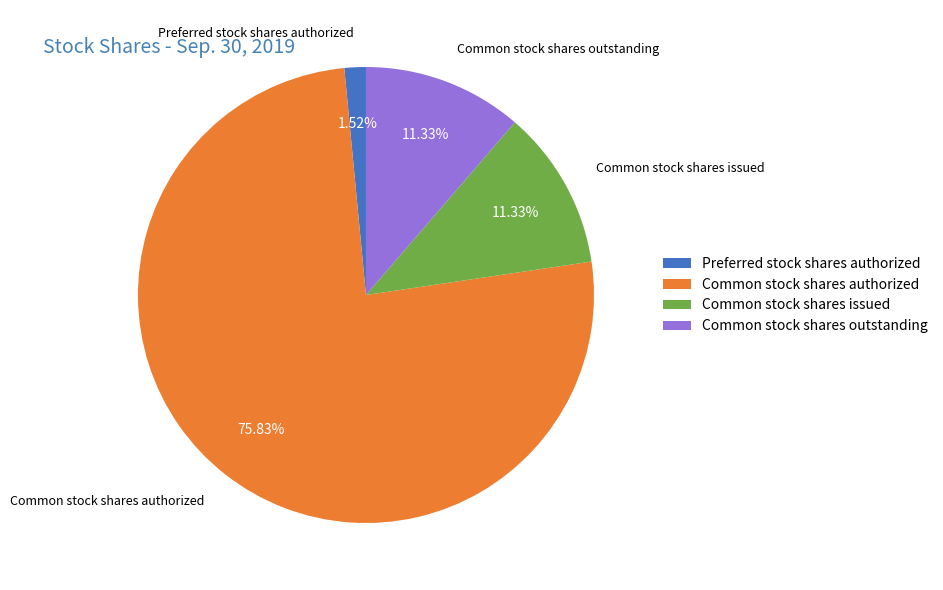

To the nearest percent, what percentage of the pie is Common stock shares outstanding?

11%